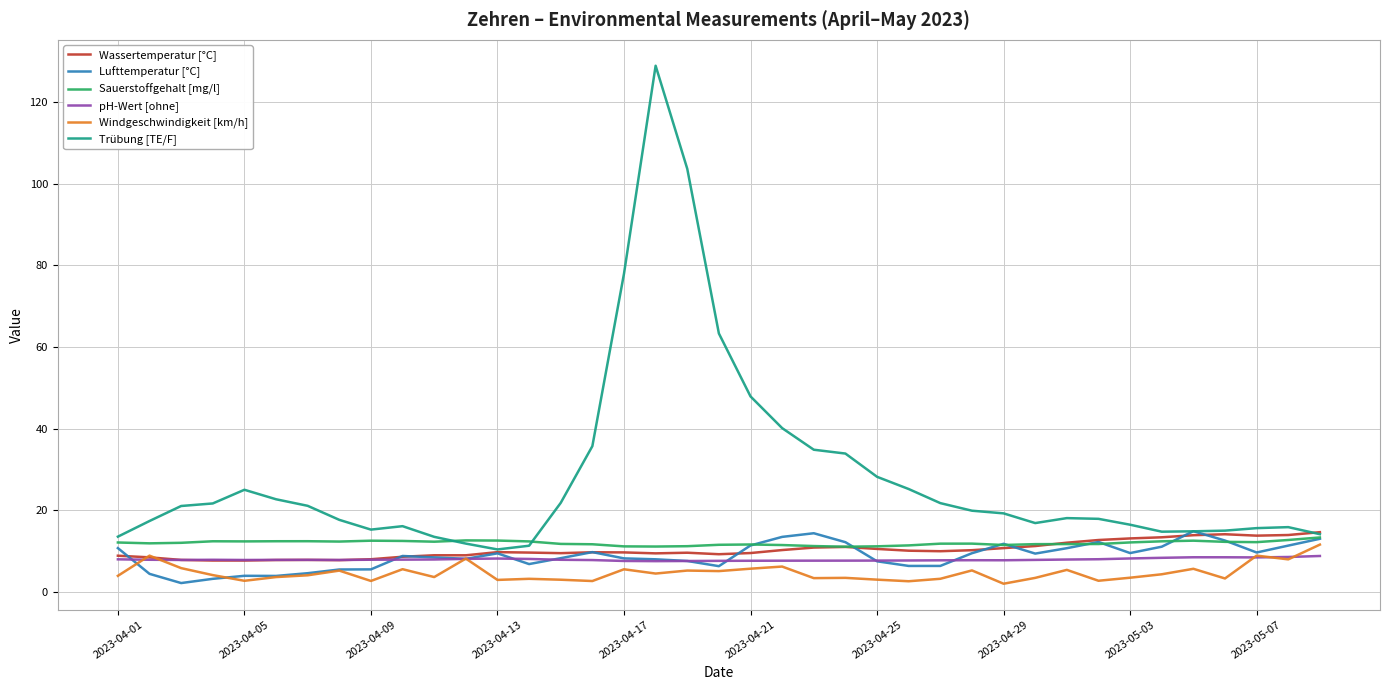

How many lines are shown in the chart?

6